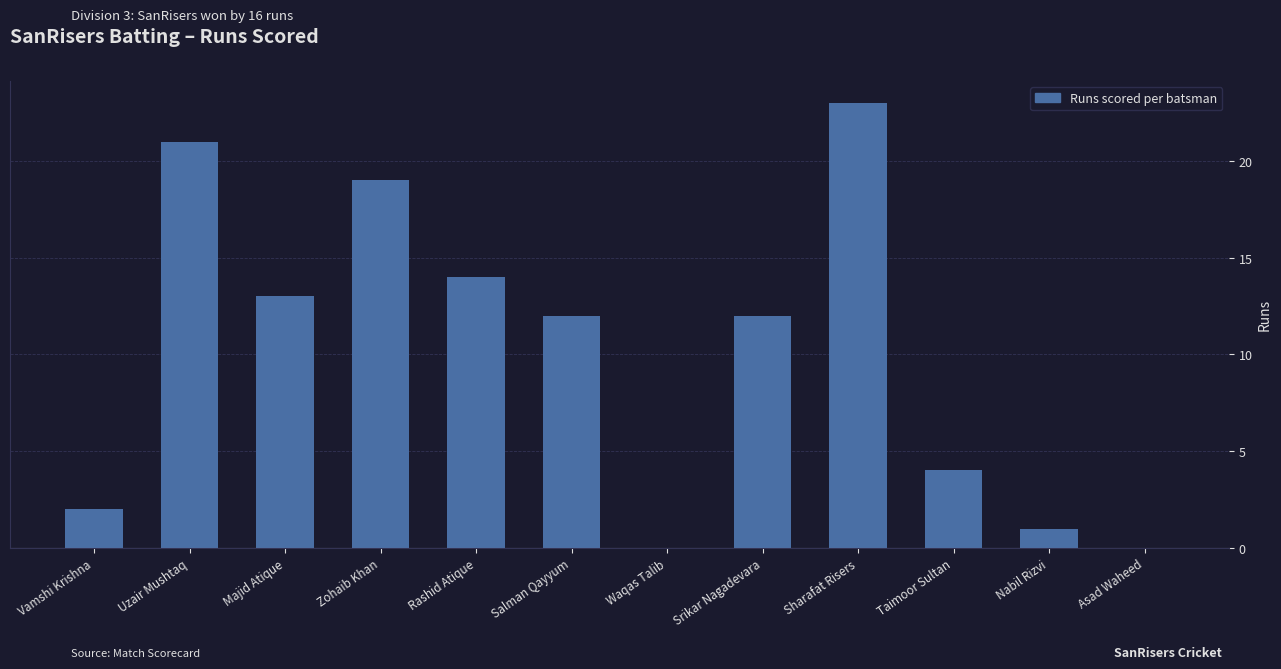

Where does the data first go above 12?

Uzair Mushtaq